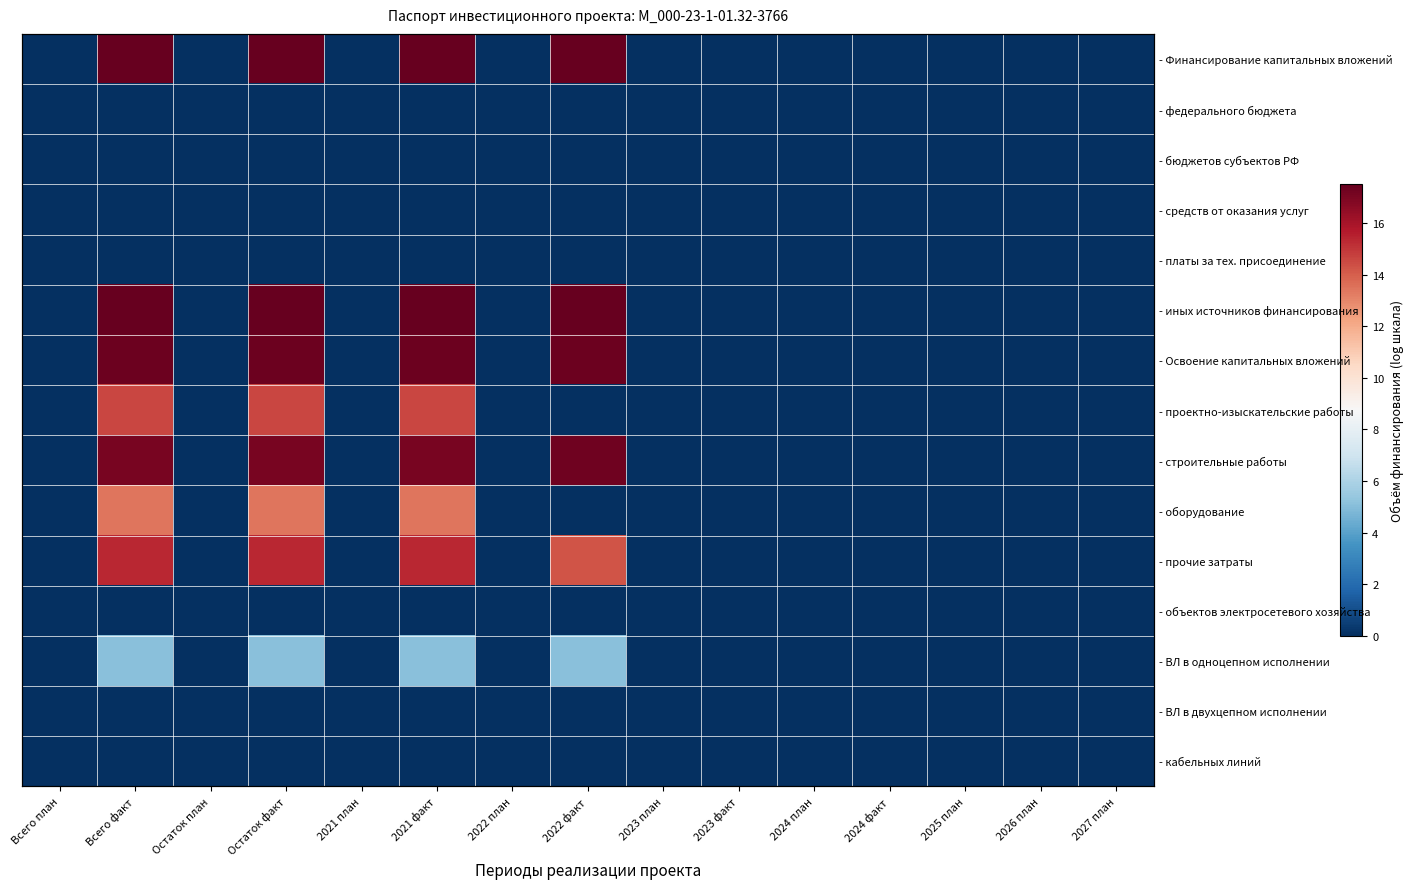

How many series are shown in this chart?

15